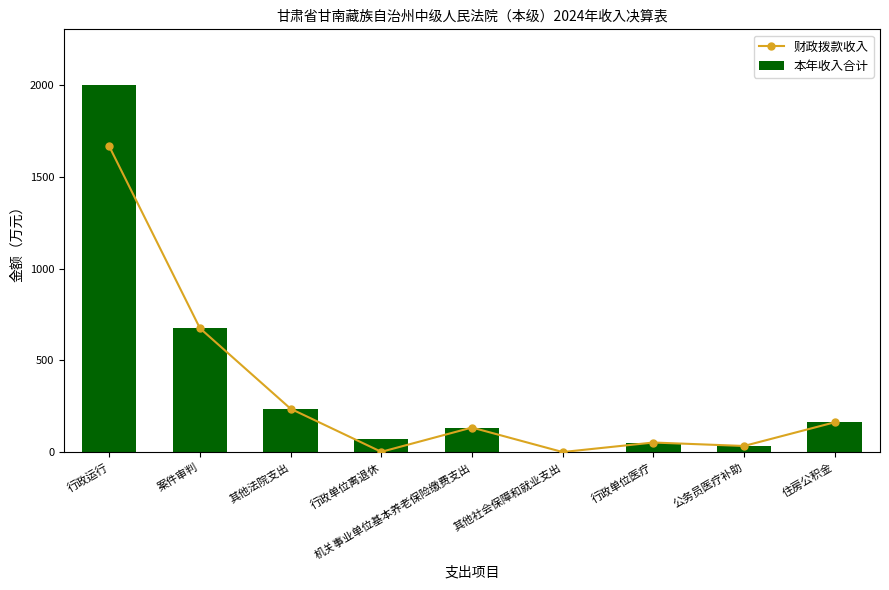

At which label does 财政拨款收入 reach its minimum?

其他社会保障和就业支出